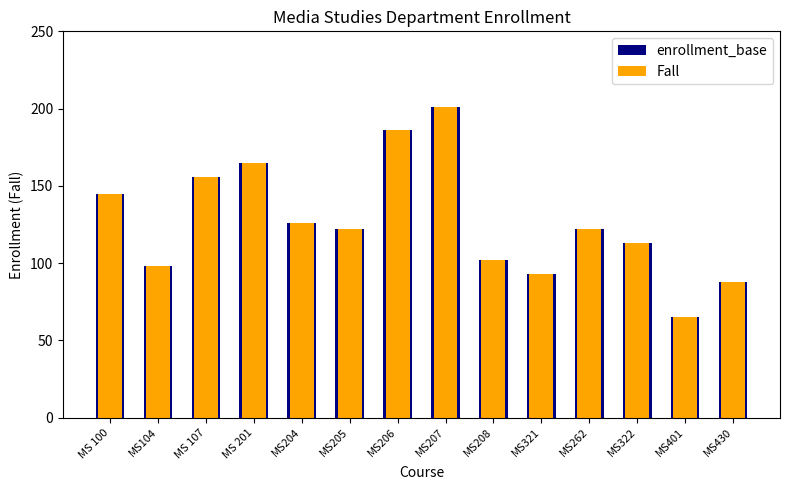

List the series in order of their peak value, highest first.

enrollment_base, Fall